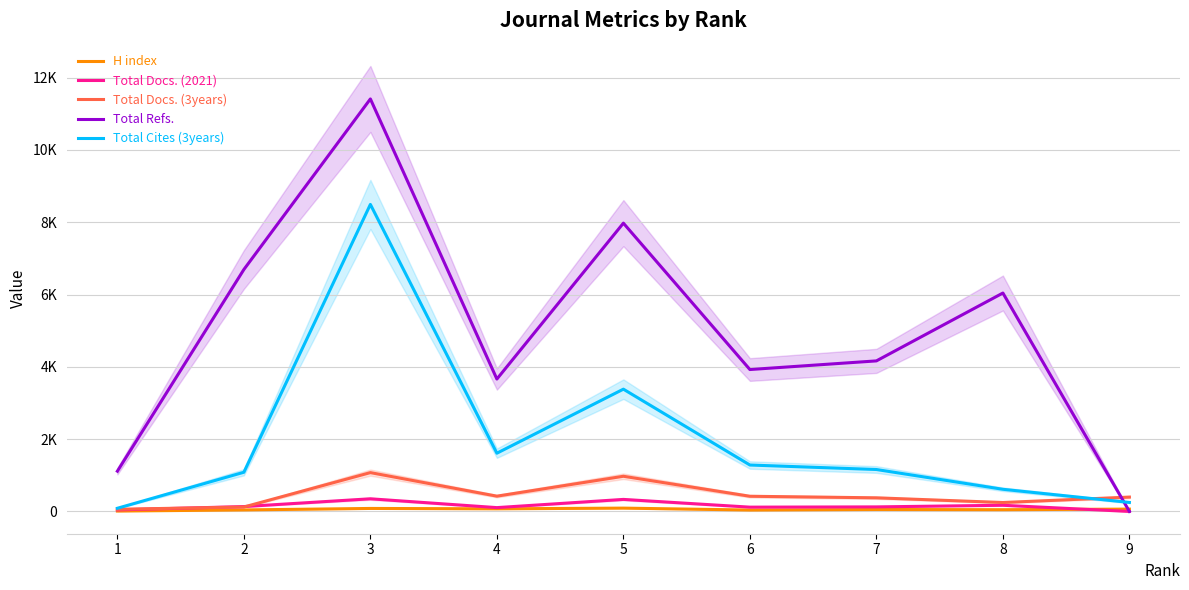

What is the sum of all Total Refs. values?

44981